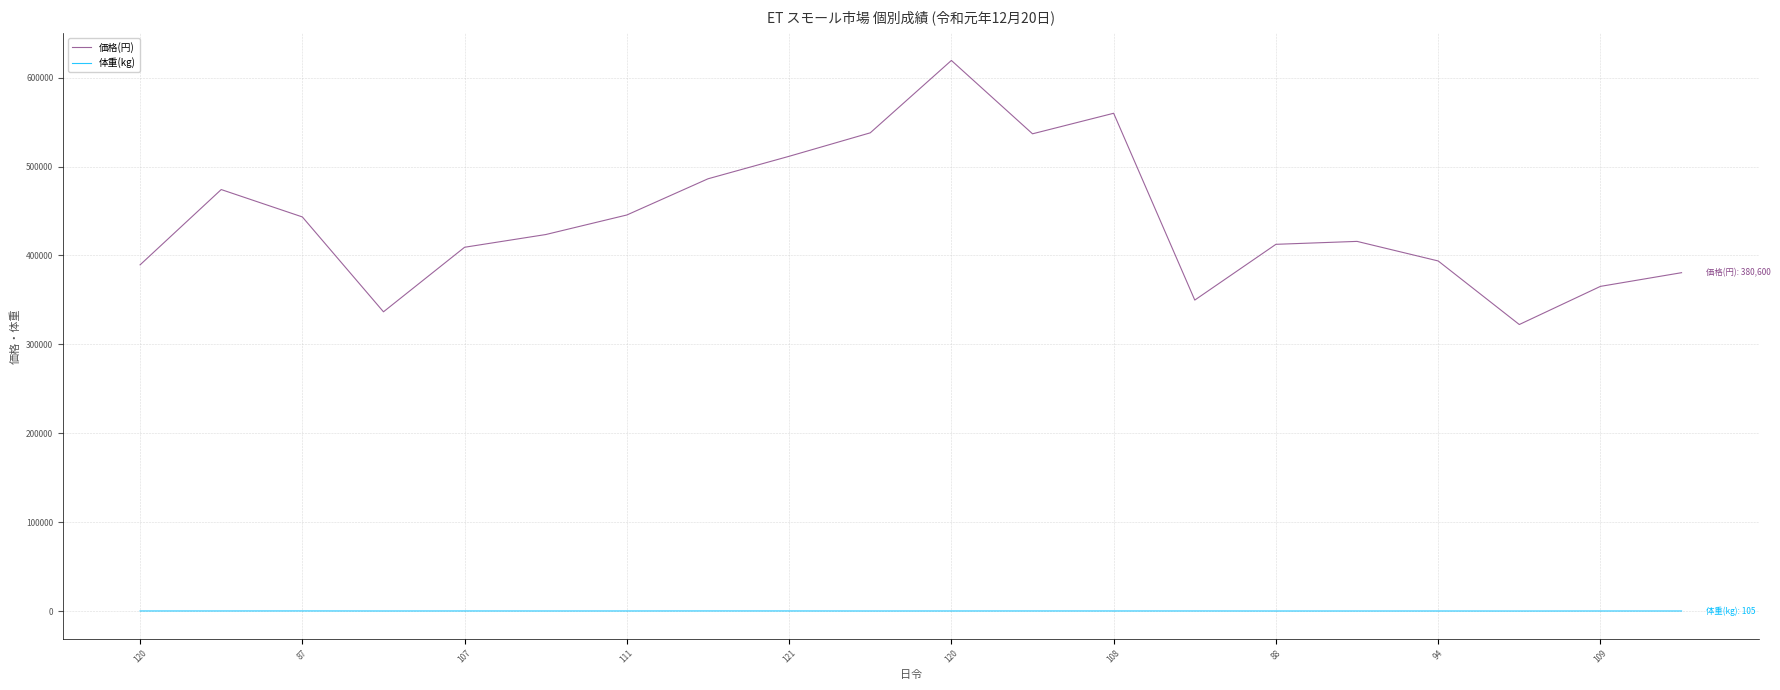

Rank the series by their maximum value, from highest to lowest.

価格(円), 体重(kg)